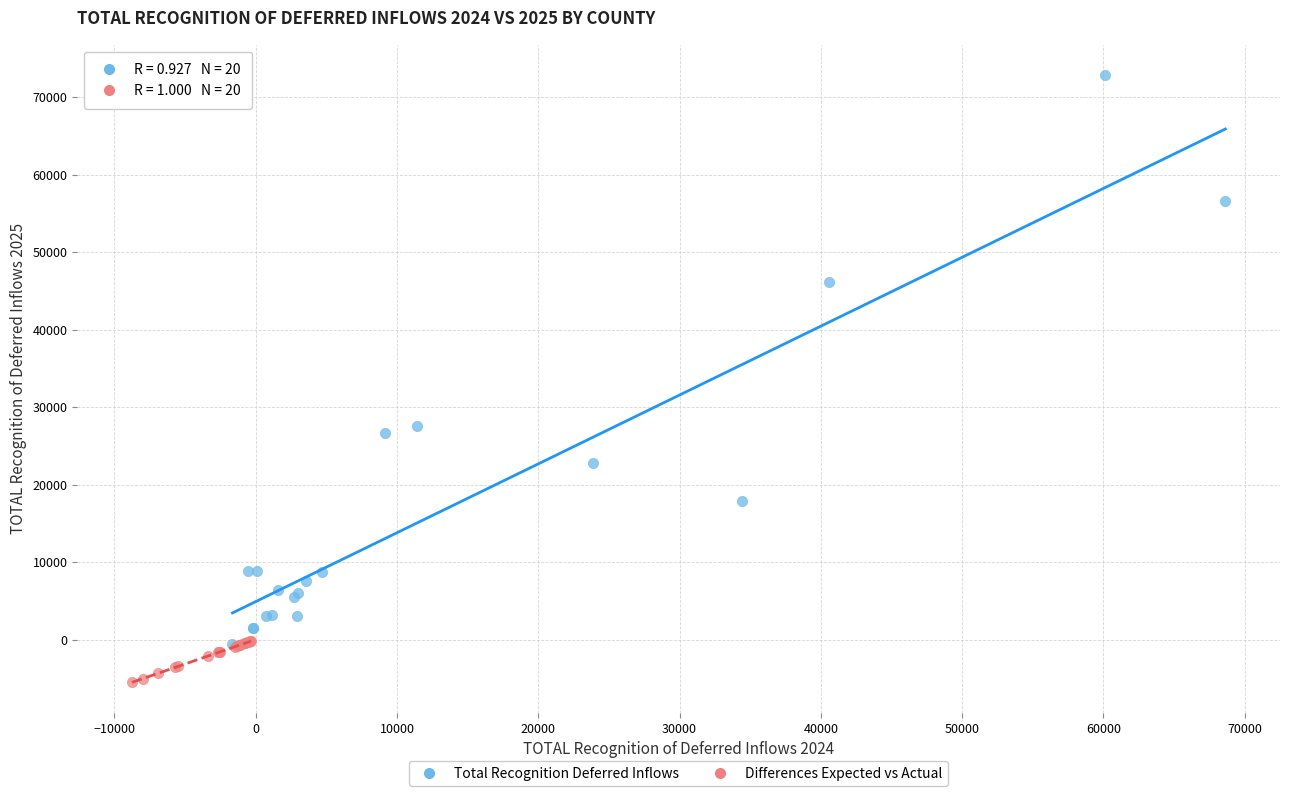

Which series contains the lowest Y value?

Differences Expected vs Actual